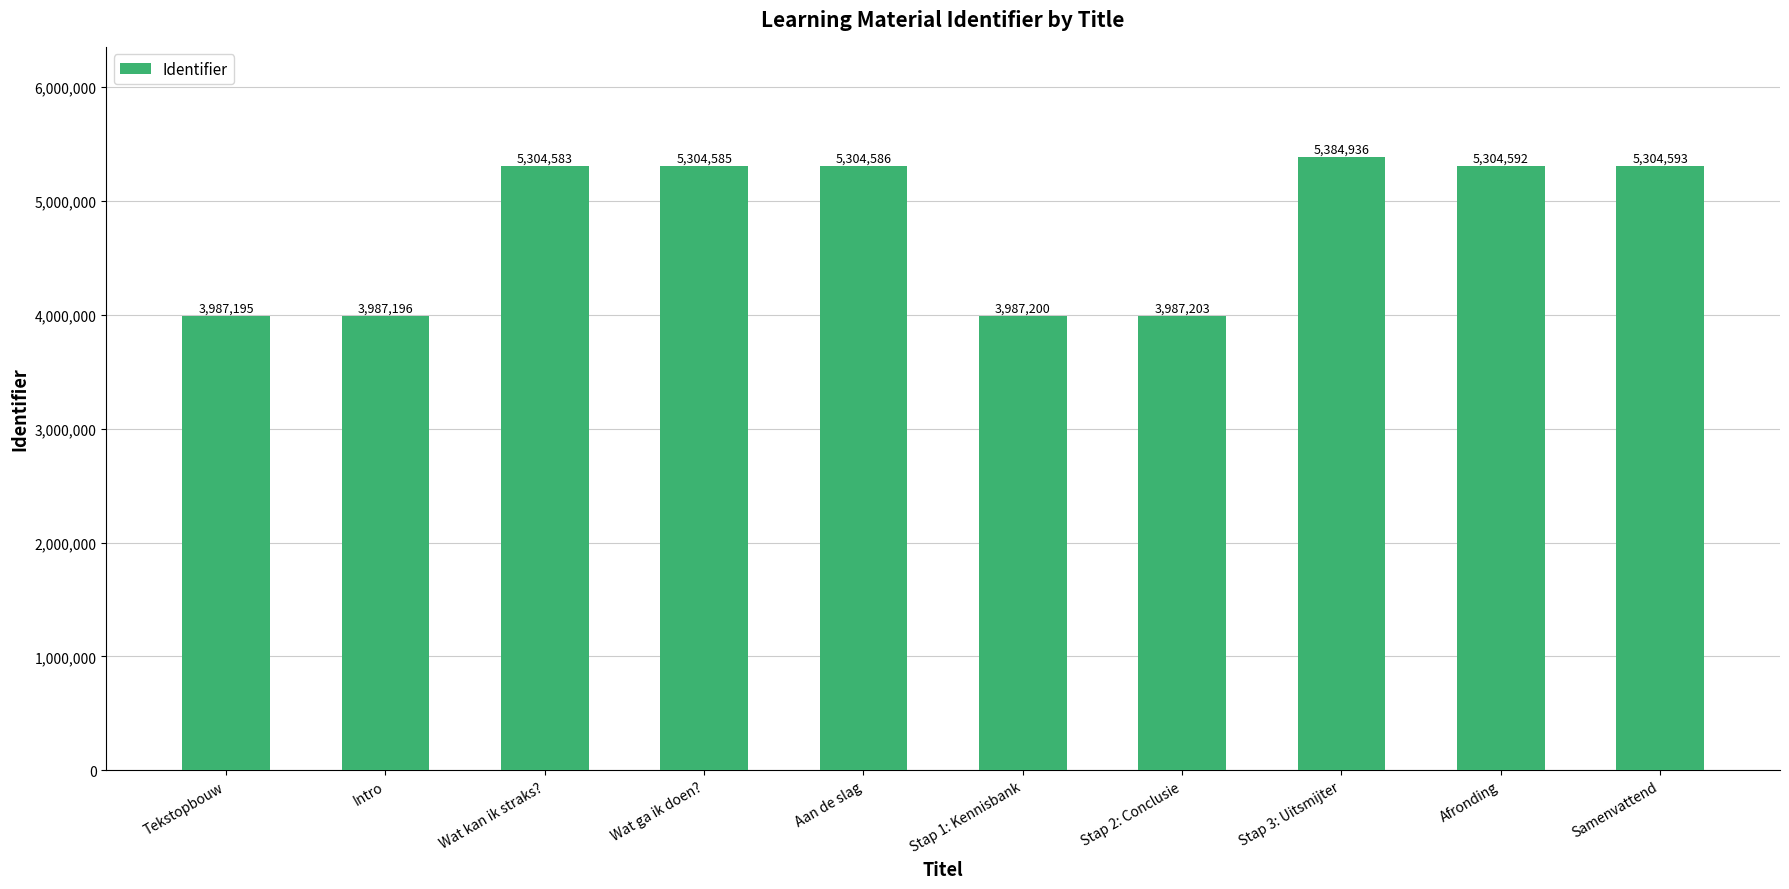

Read the value at Stap 1: Kennisbank.

3987200